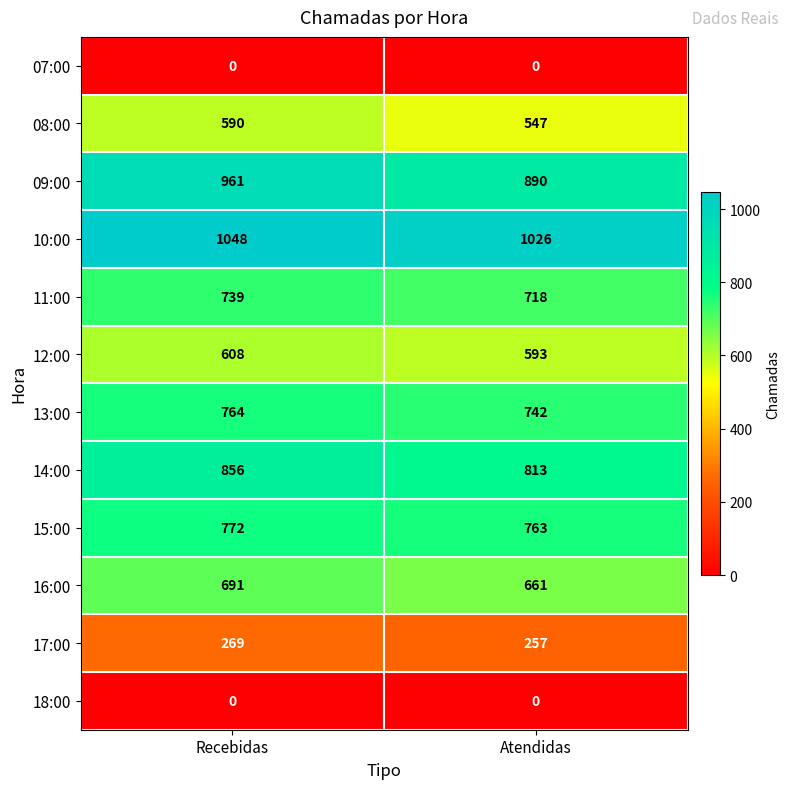

Read the 08:00 value at Atendidas.

547